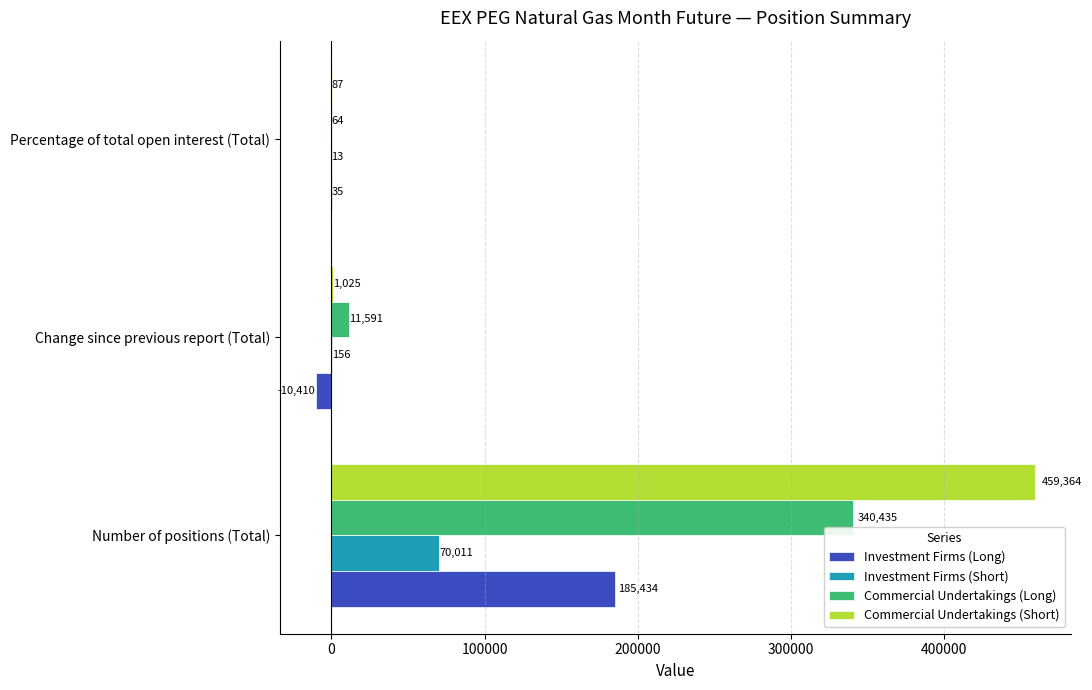

Where is Investment Firms (Long) nearest to the value 87512?

Percentage of total open interest (Total)